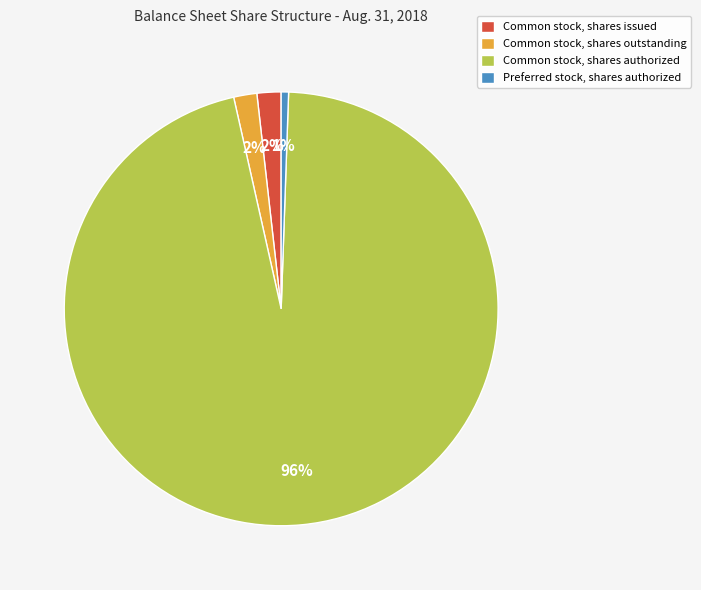

To the nearest percent, what percentage of the pie is Preferred stock, shares authorized?

1%